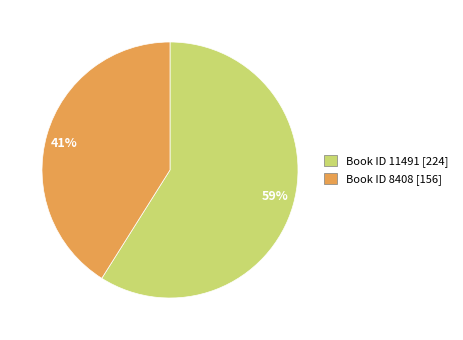

Which category accounts for the majority?

Book ID 11491 [224]